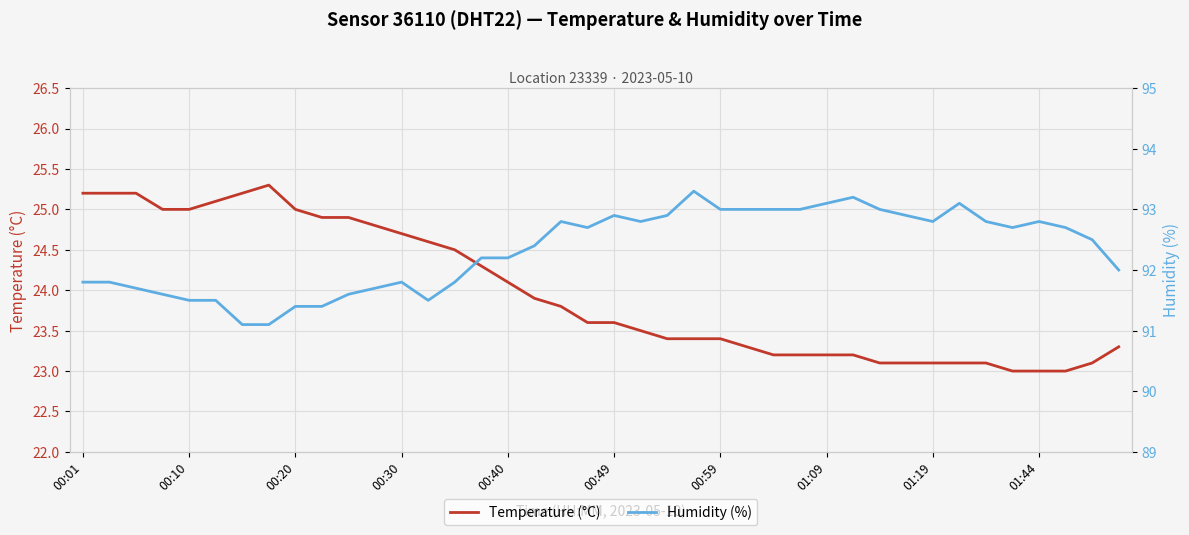

At which category is the sum across all series the highest?

00:01